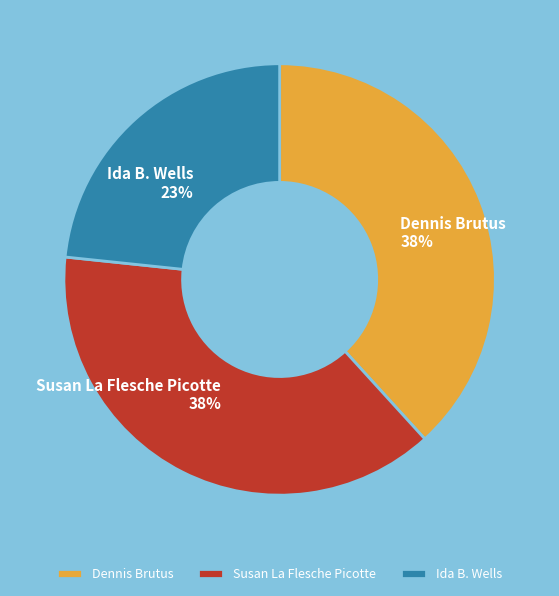

Which category has the smallest portion of the pie?

Ida B. Wells